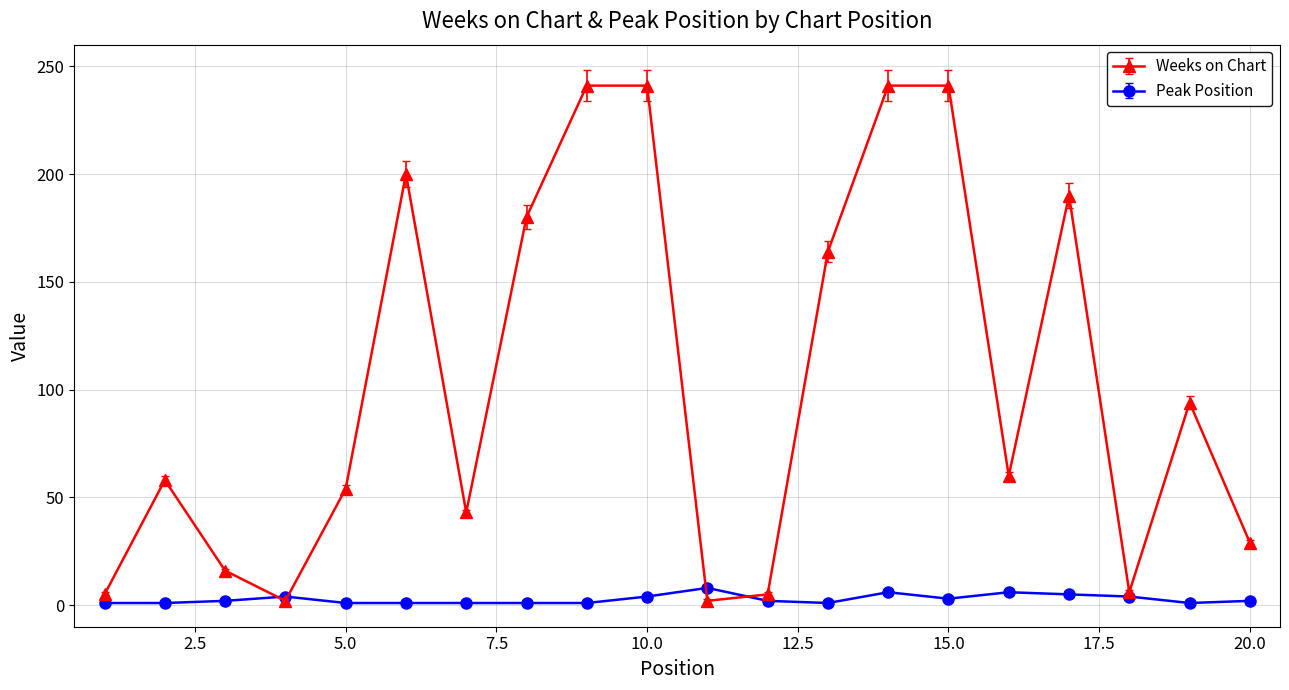

Which series has the largest range (max minus min)?

Weeks on Chart